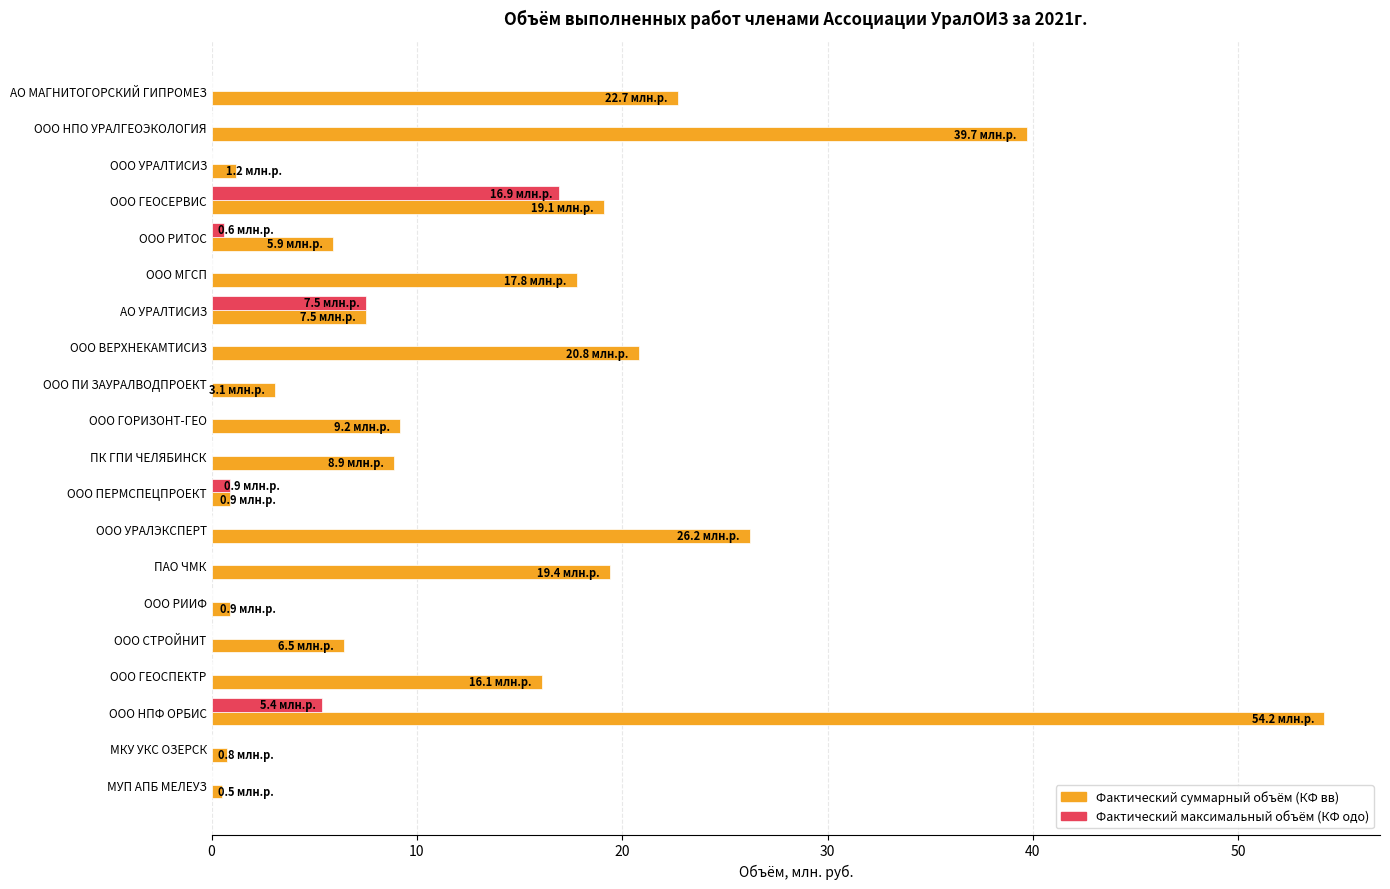

At which label does Фактический суммарный объём (КФ вв) reach its peak?

ООО НПФ ОРБИС